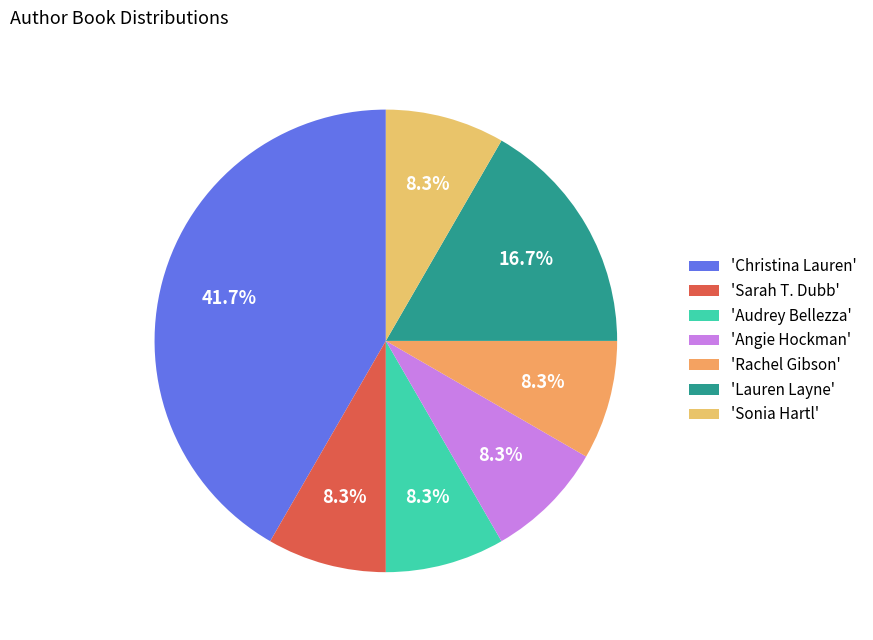

How many slices are in this pie chart?

7